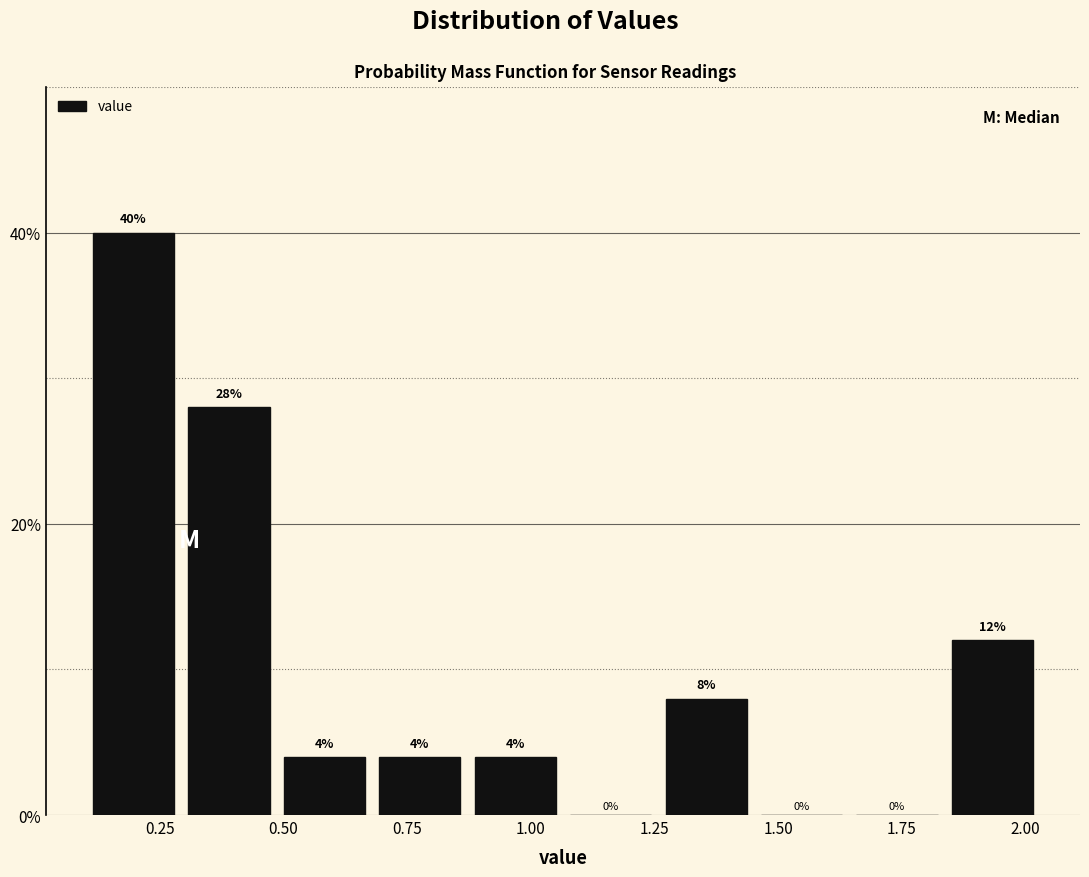

Read against the x-axis, roughly where is the centre of the tallest bar?

0.20